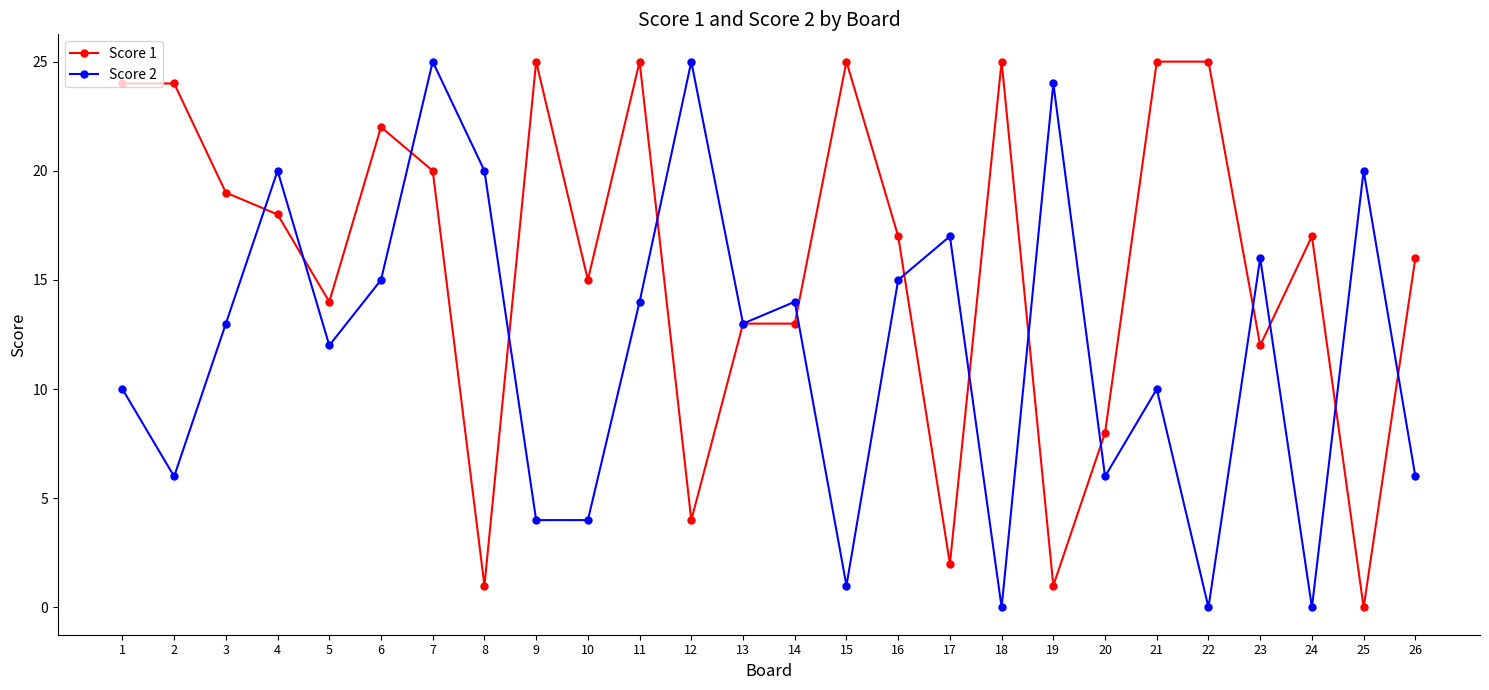

At which label is Score 1 closest to 12?

23